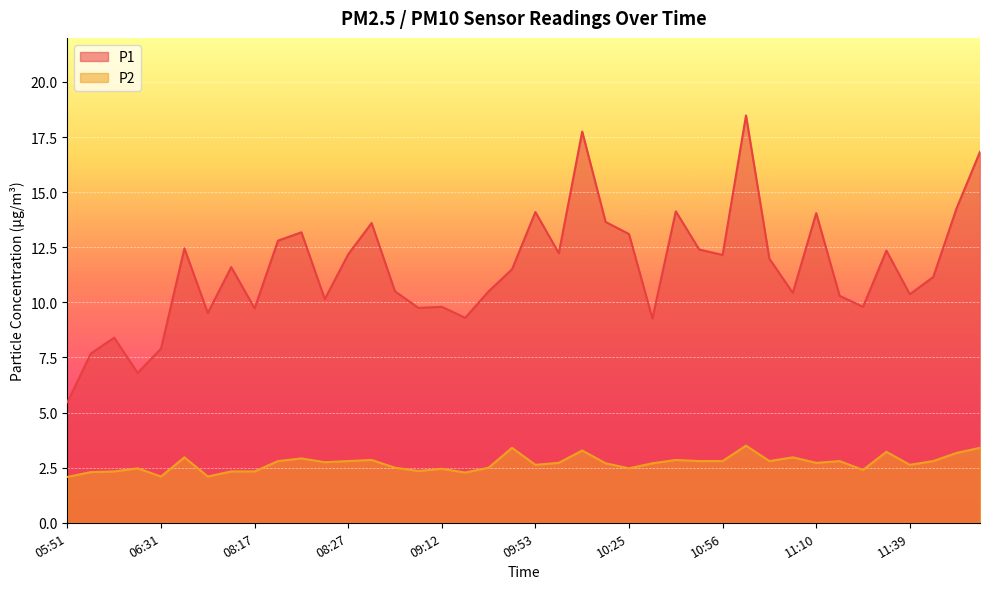

In P1, how many points are higher than both neighbors (excluding endpoints)?

12